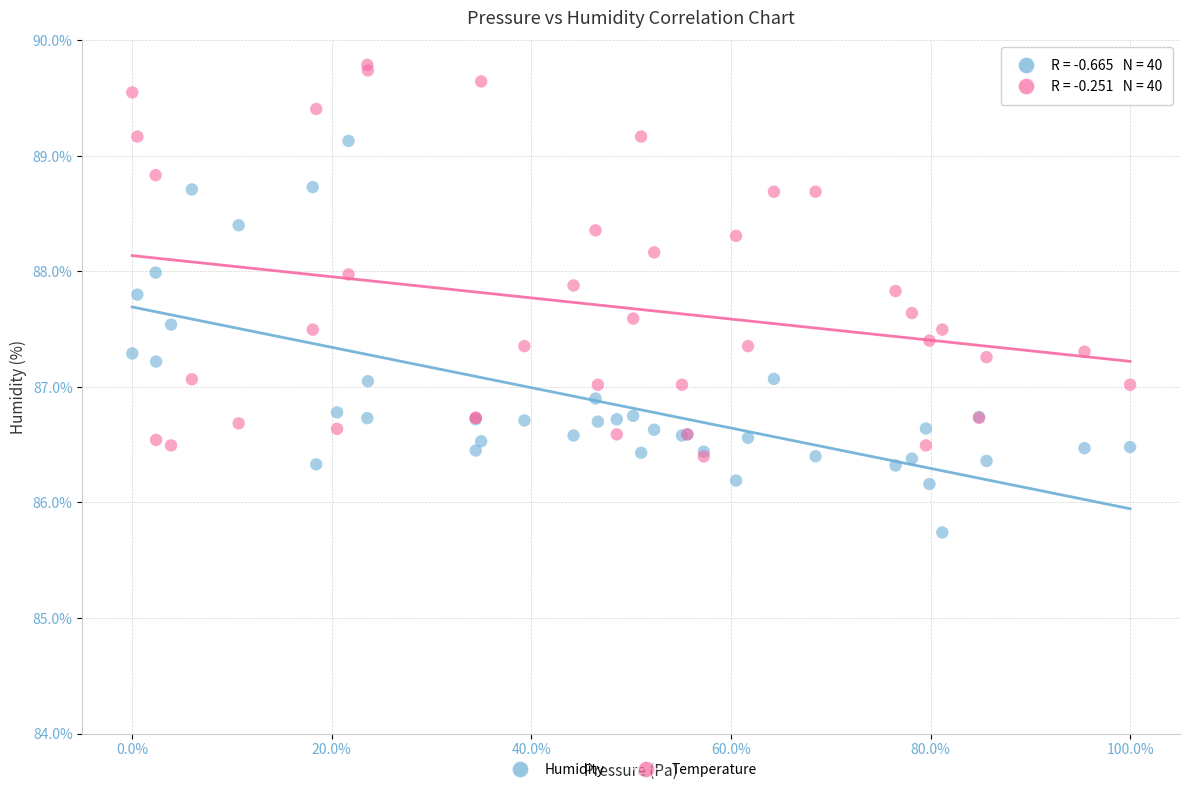

Which series contains the lowest Y value?

Humidity